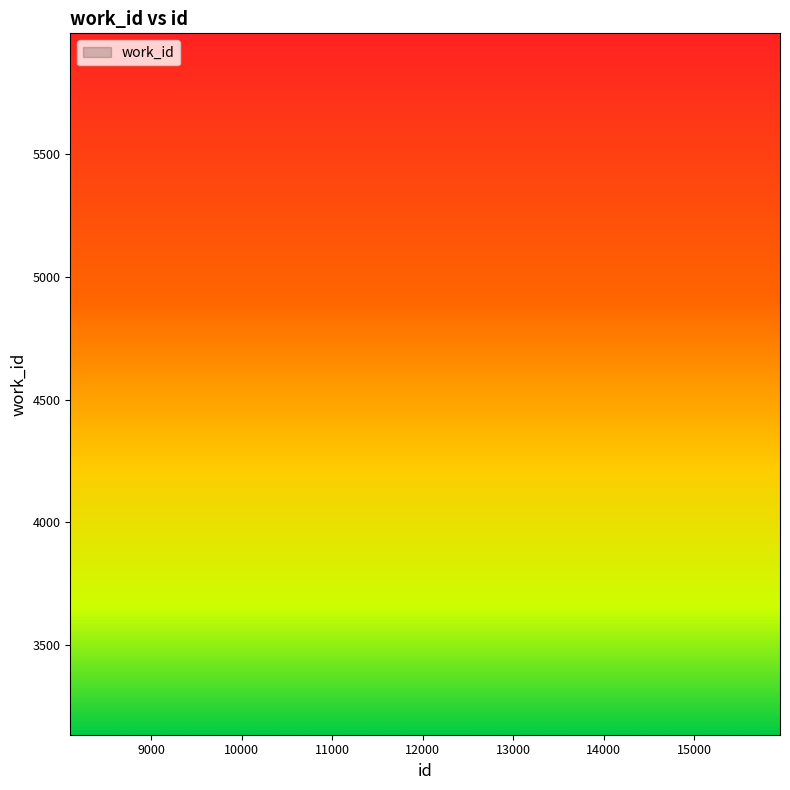

What is the value of the 4th point from the left?

82.6